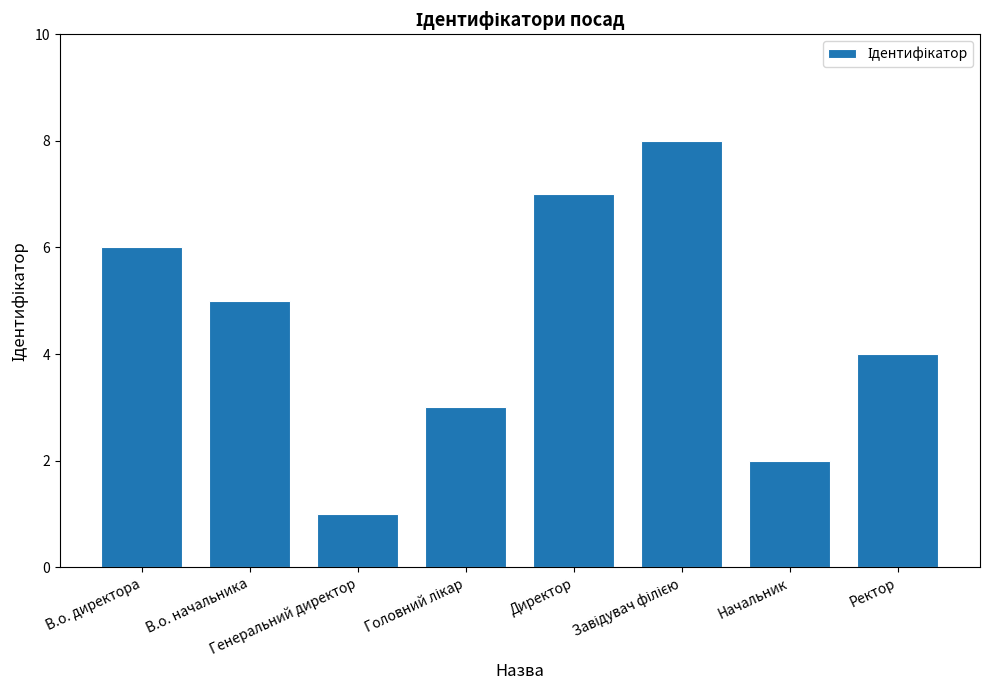

What is the ratio of the value at Генеральний директор to the value at Директор?

0.1